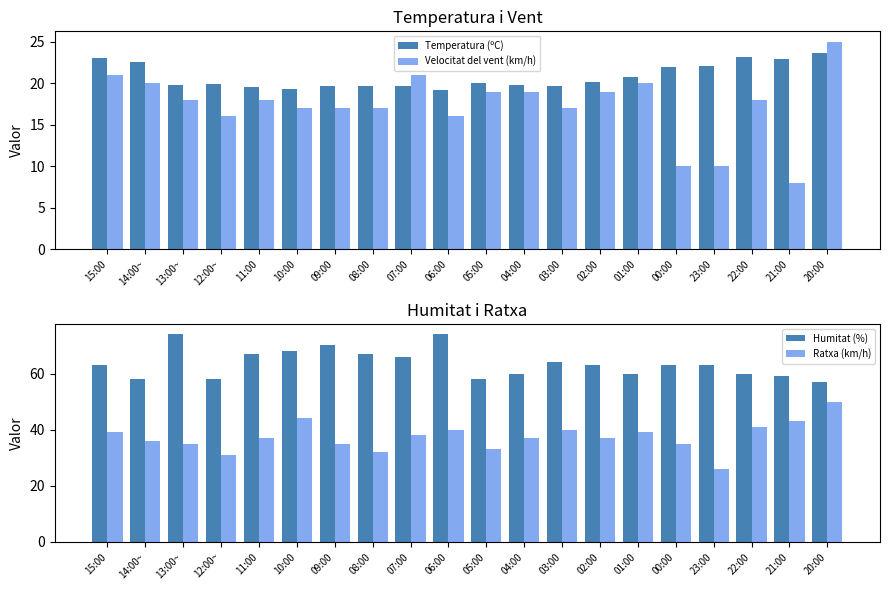

What is the value of the Humitat (%) bar at the 17th from the left?

63